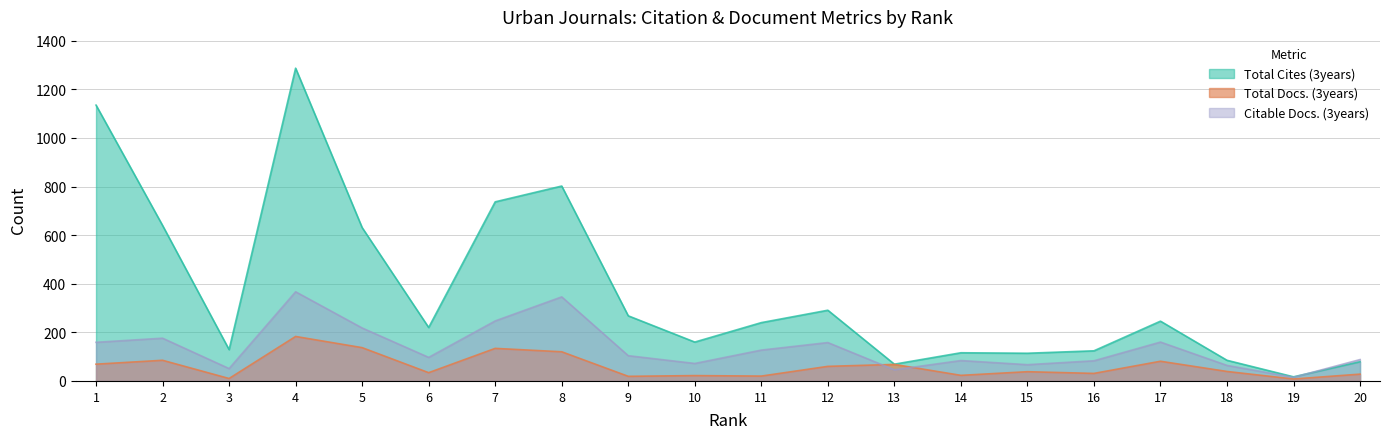

Is it true that Citable Docs. (3years) equals 67 at 15?

True